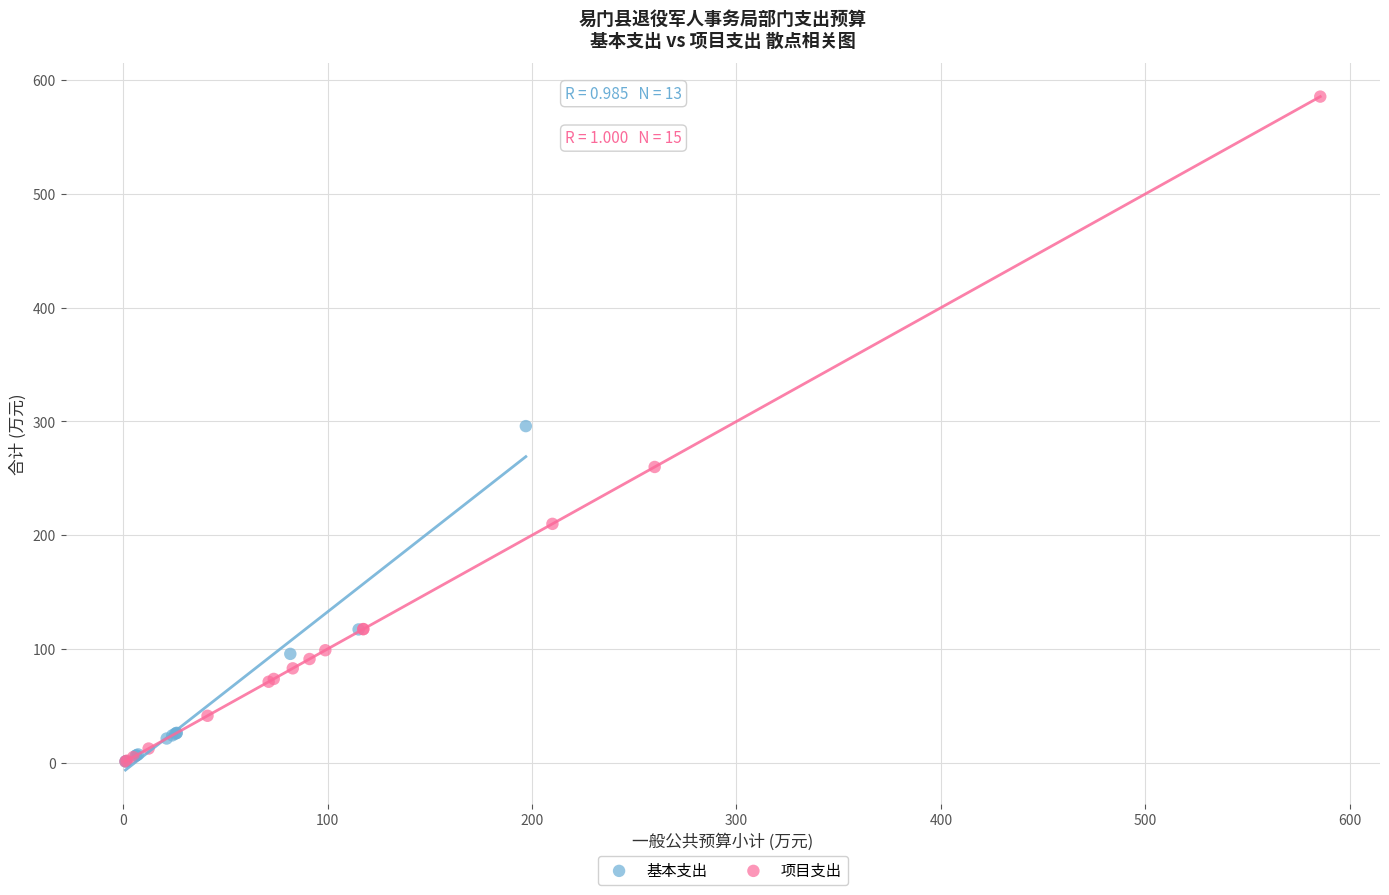

Which series has the largest Y range (max minus min)?

项目支出